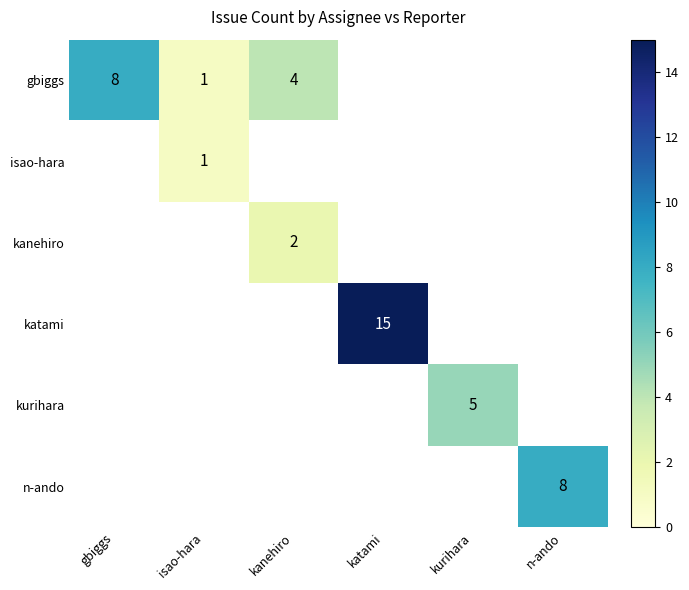

Between kanehiro and n-ando, which is larger?

n-ando